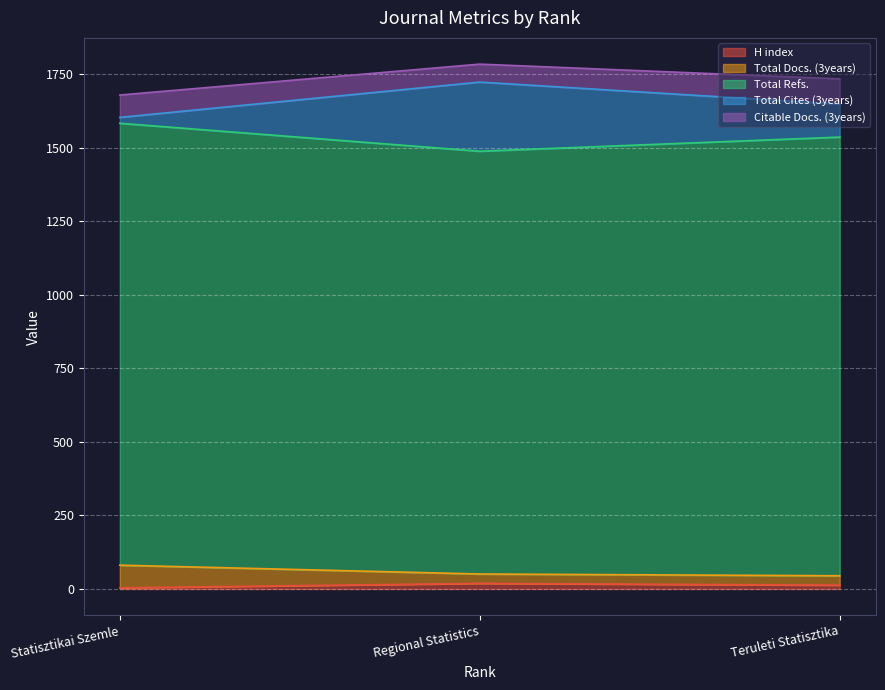

What is the value of the Total Docs. (3years) point at the 3rd from the left?

45